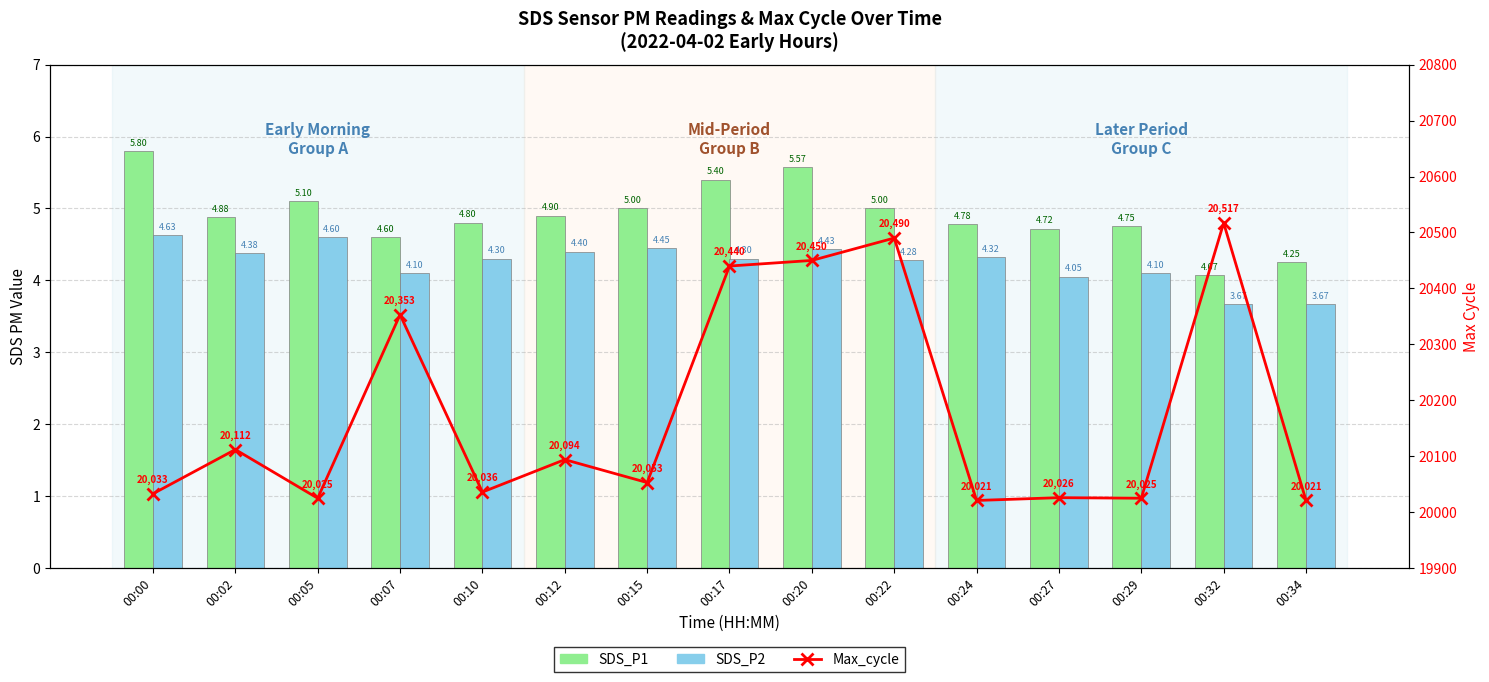

Is it true that Max_cycle equals 20517.0 at 00:32?

True